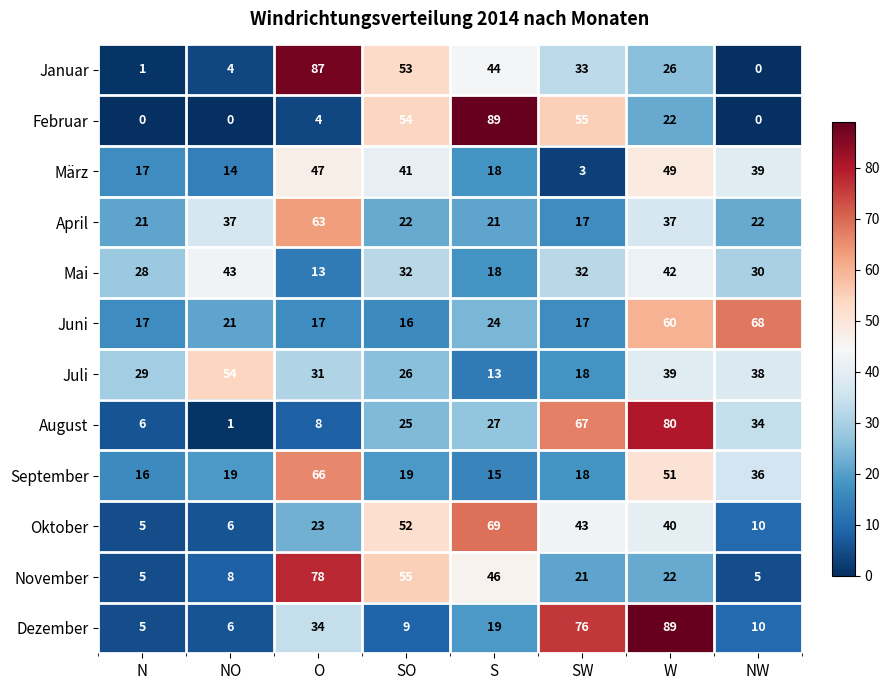

How many categories are shown in the chart?

8